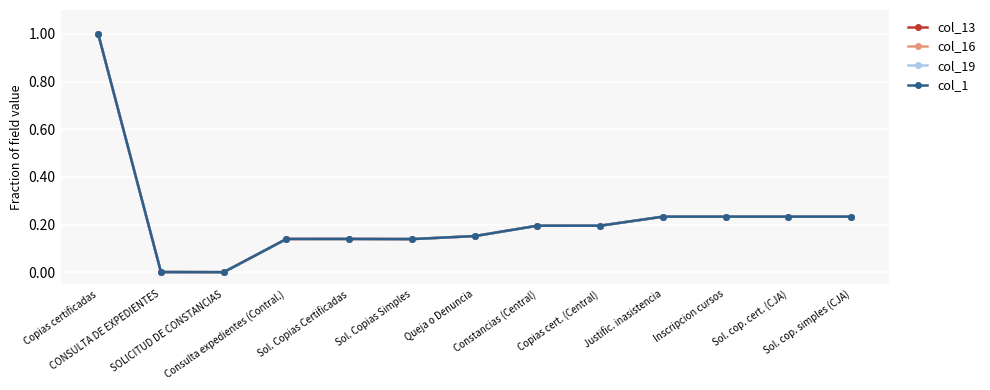

Where is the first local maximum for col_19?

Sol. Copias Certificadas